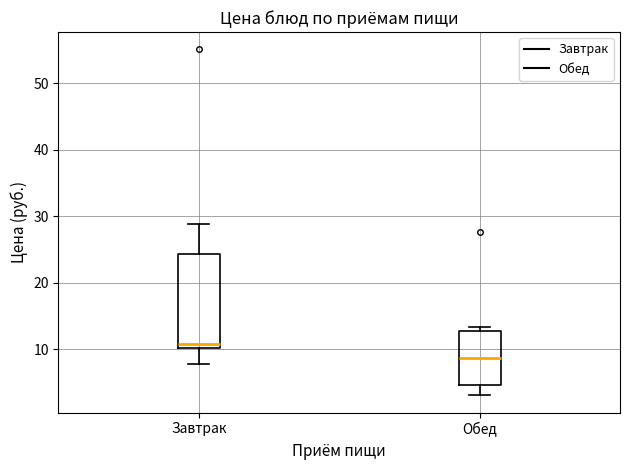

Which box's median line is the lowest?

Обед